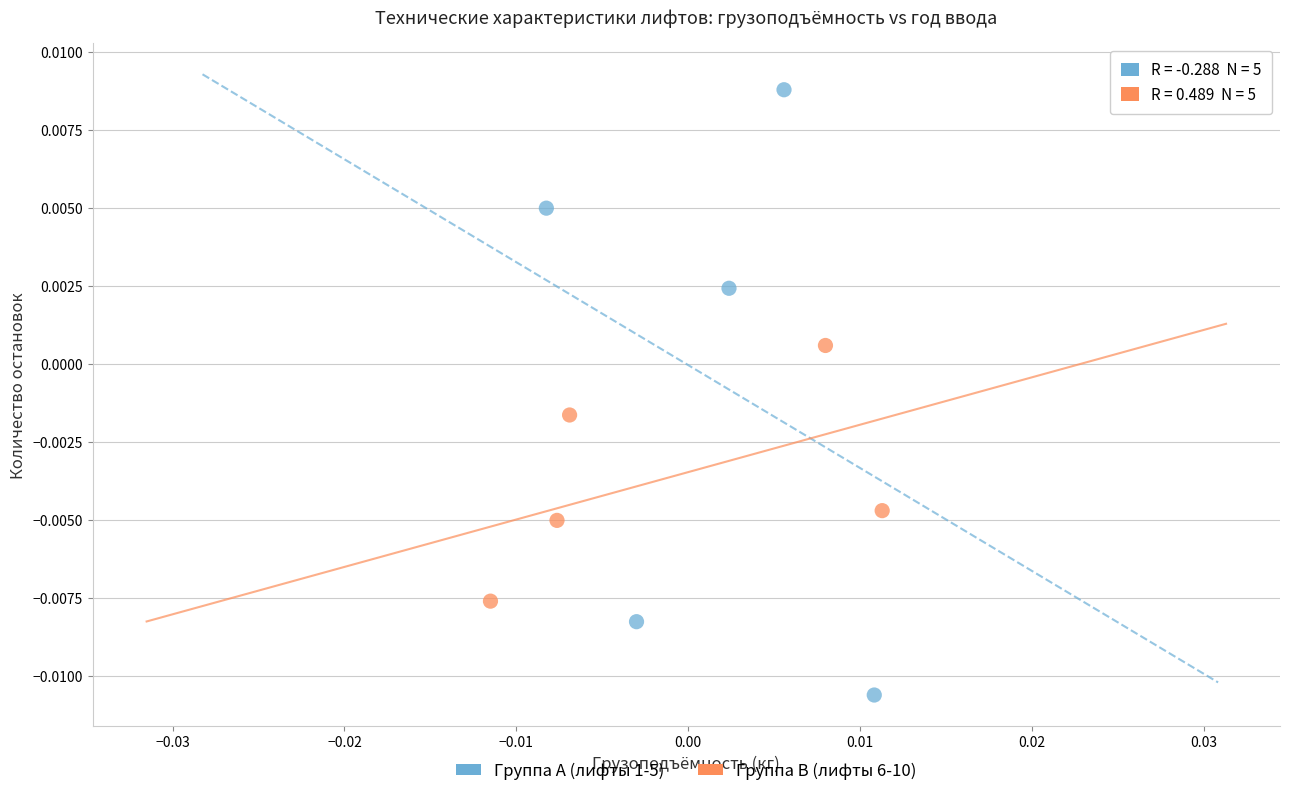

Which series reaches the maximum Y coordinate?

Группа A (лифты 1-5)